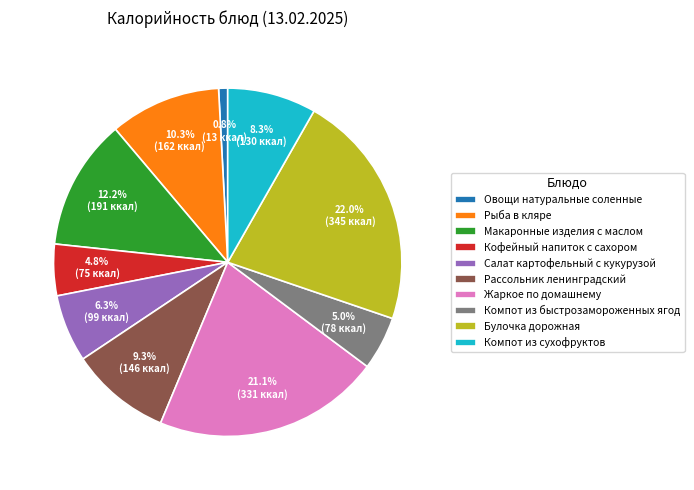

To the nearest percent, what is the combined percentage of Овощи натуральные соленные and Кофейный напиток с сахором?

6%